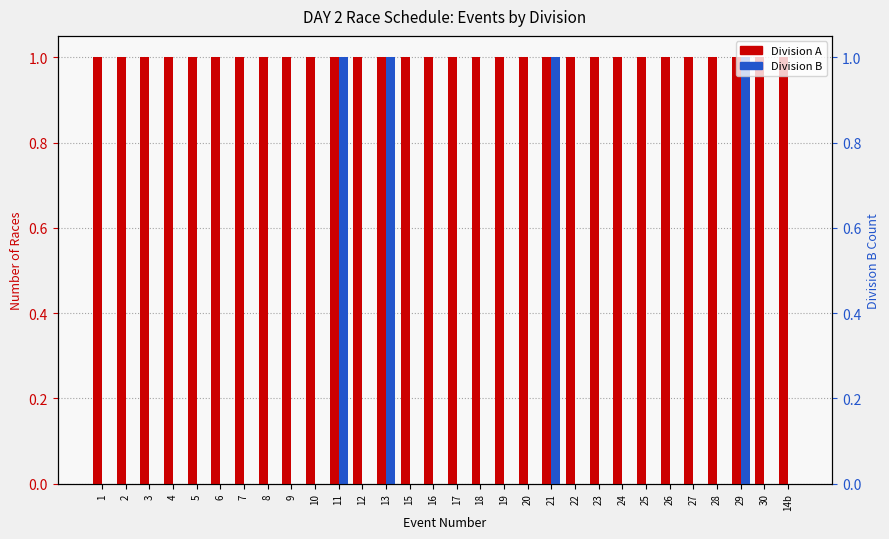

At which label is Division B closest to 0?

1